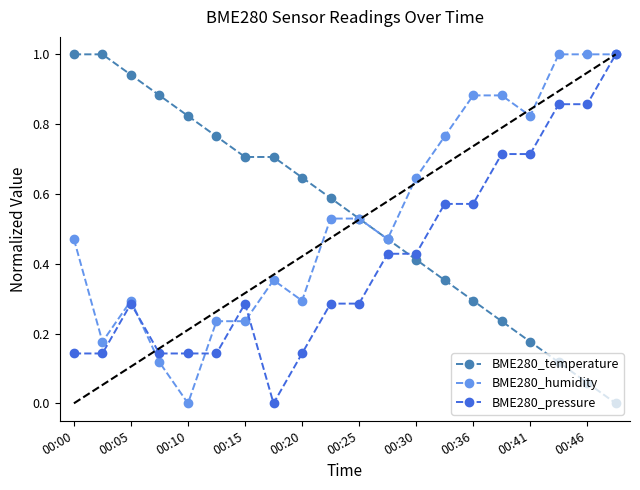

What is the greatest value displayed?

1.0